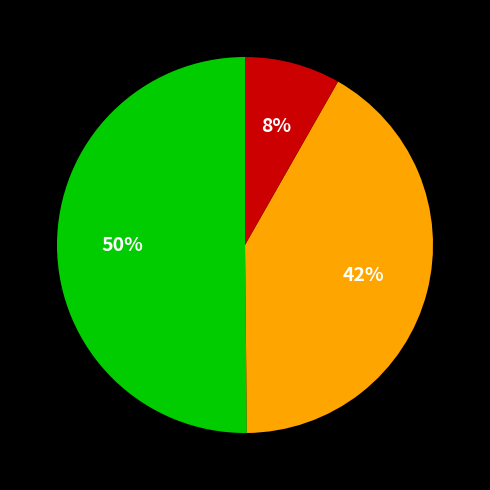

To the nearest percent, what is the average slice percentage?

33%